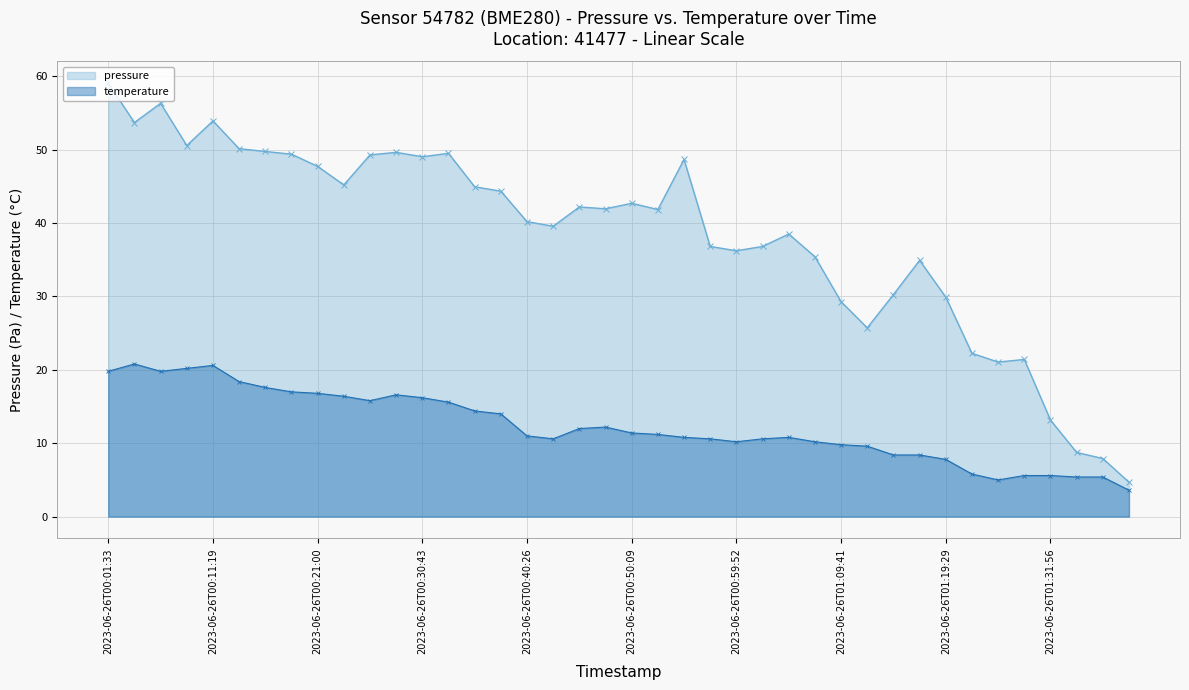

What is the label of the 19th point from the left?

2023-06-26T00:45:18